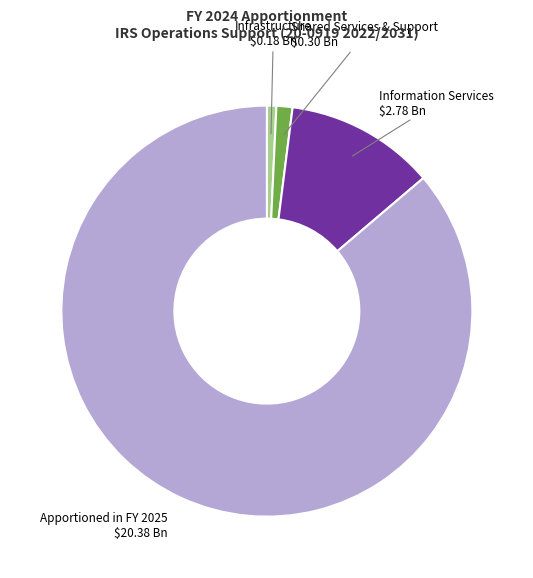

Which slice represents more than half of the pie?

Apportioned in FY 2025